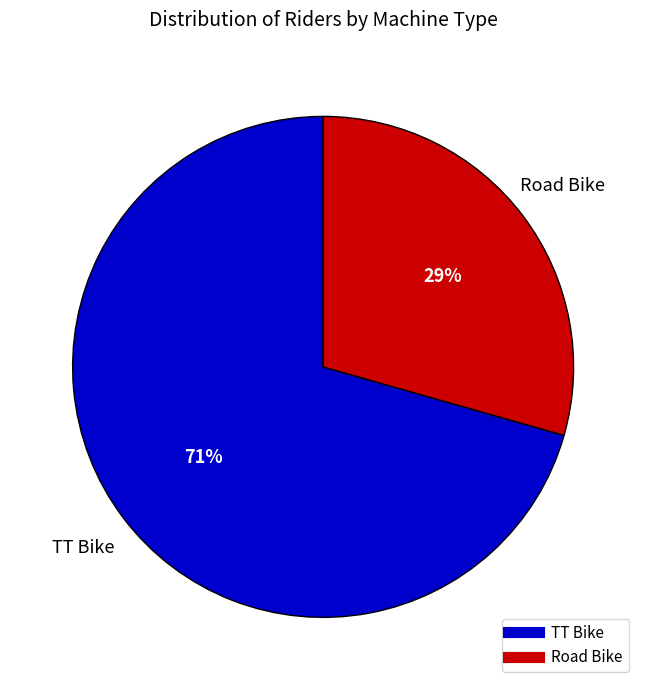

Rank the categories by value from highest to lowest.

TT Bike, Road Bike